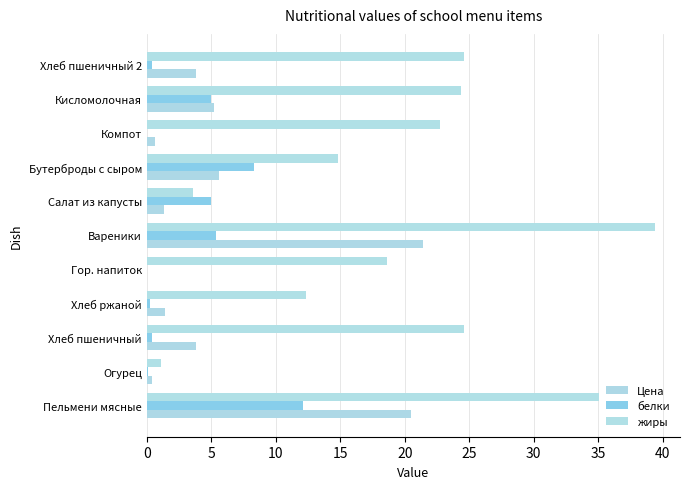

How many categories are shown in the chart?

11